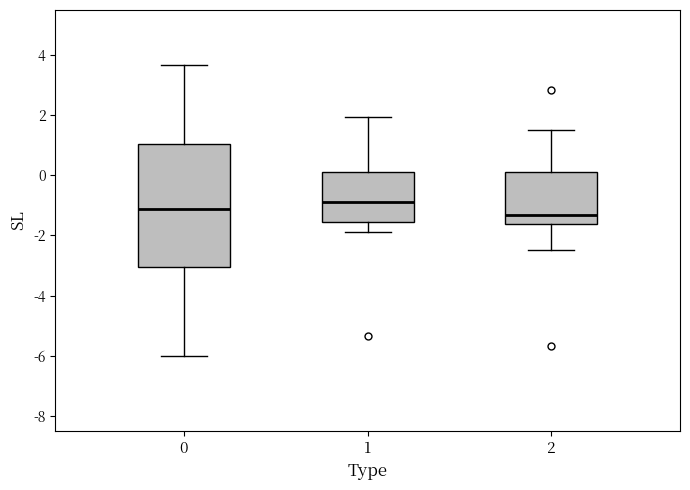

Which box is the tallest, from its lower edge to its upper edge?

0